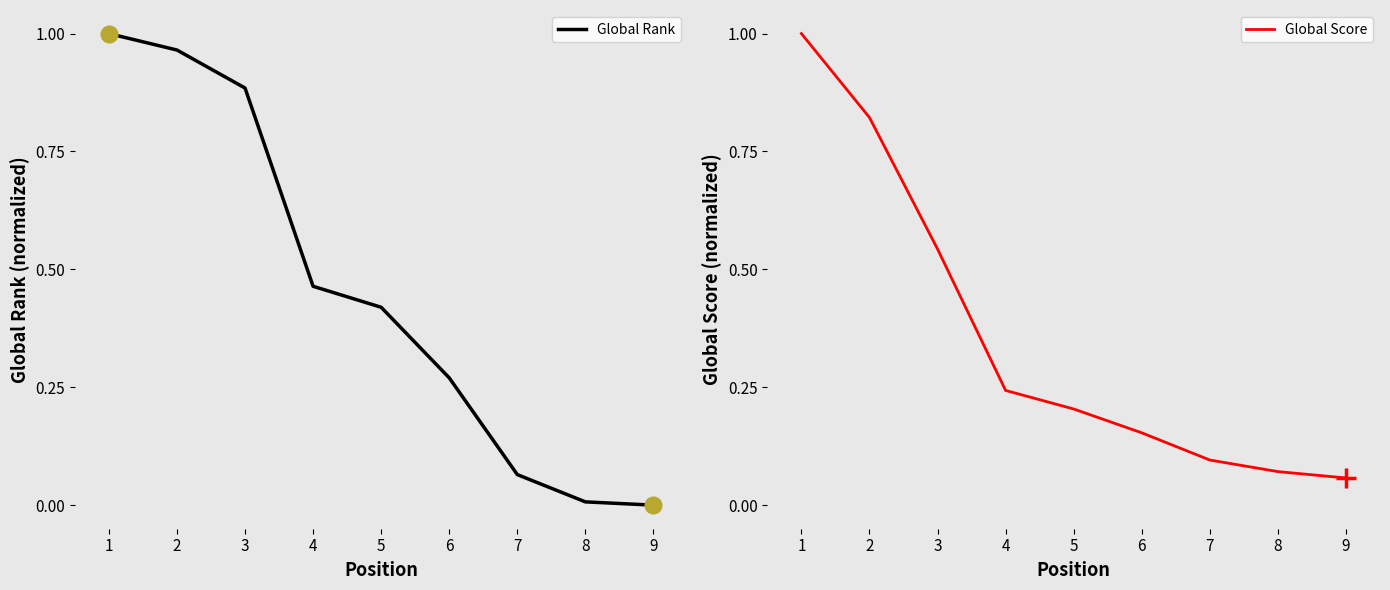

The value of Global Rank at 1 is 0.7. True or false?

False